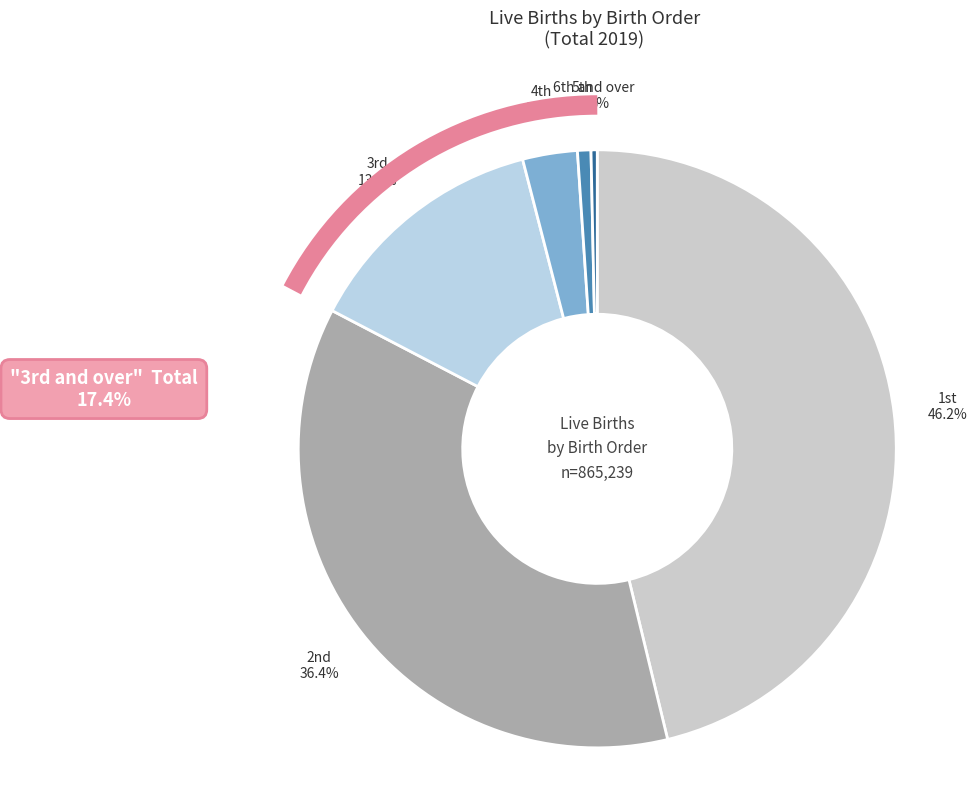

Count the number of slices in the pie.

6